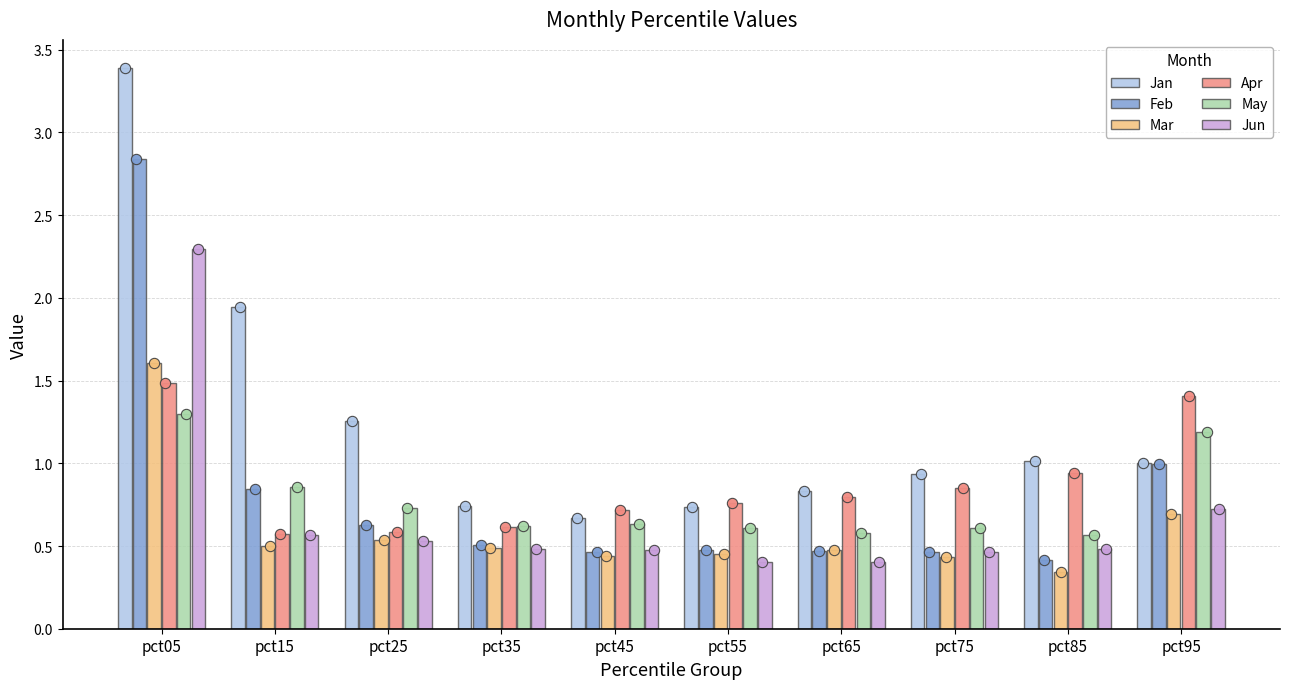

At which category is the sum across all series the highest?

pct05